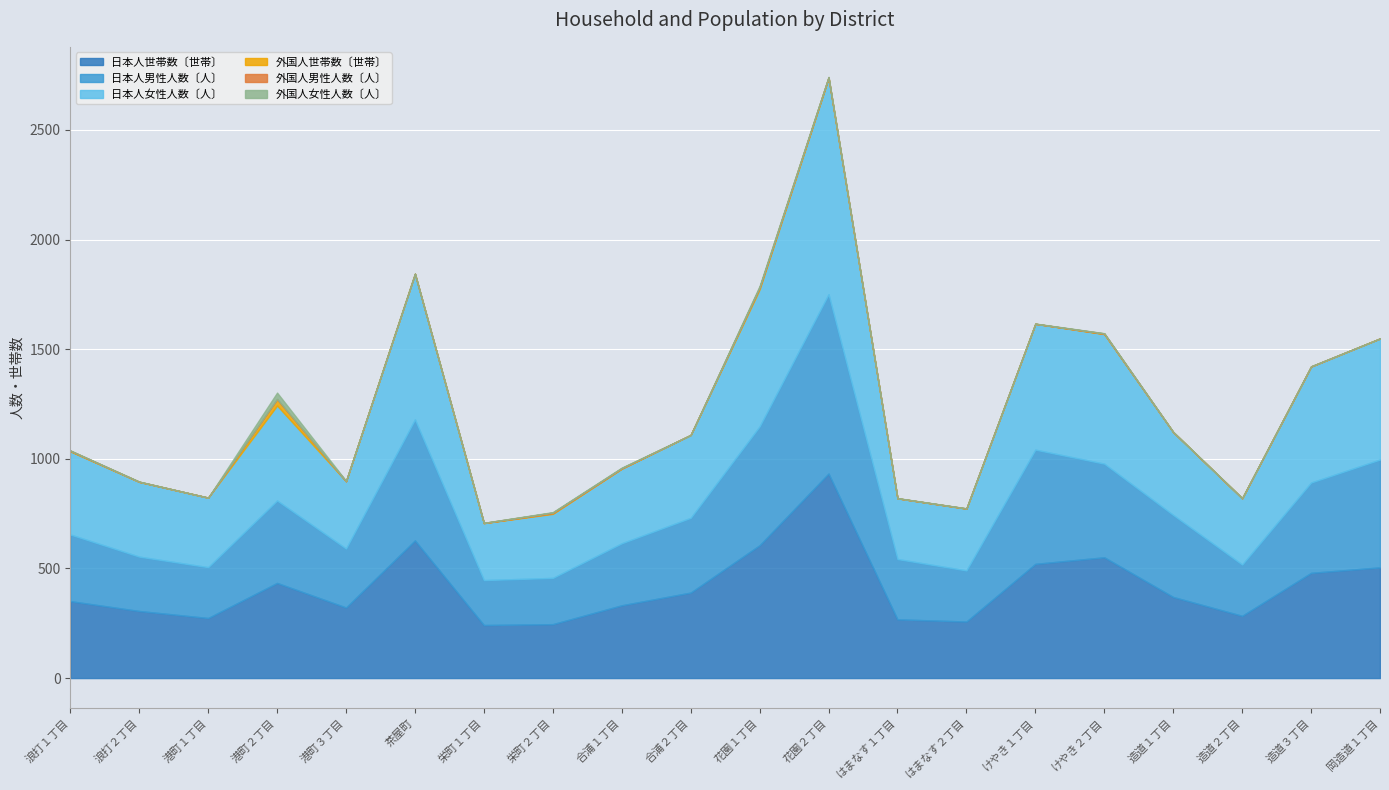

Where is 外国人世帯数〔世帯〕 nearest to the value 14?

花園１丁目